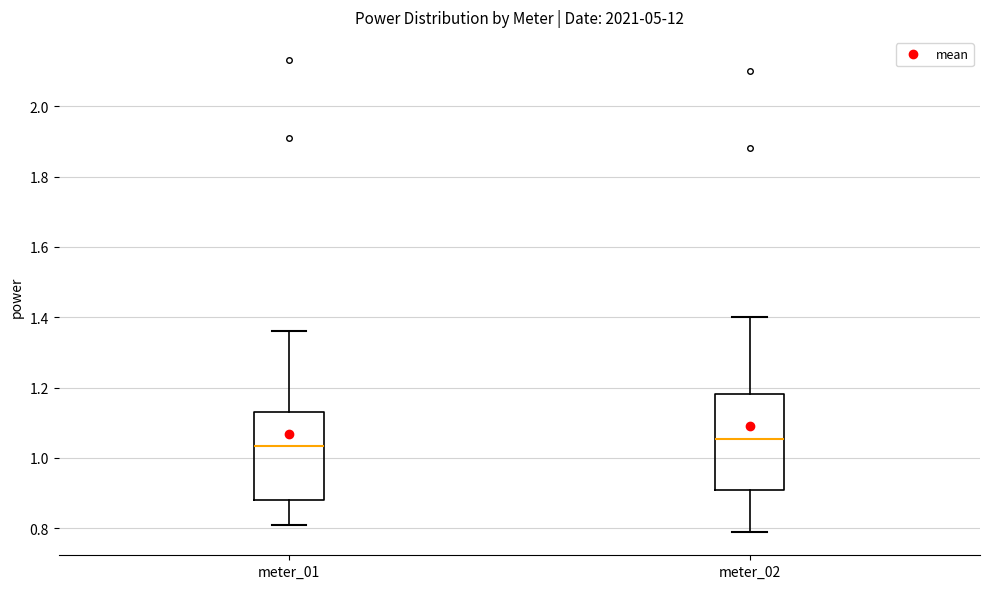

Reading left to right, read every box against the y-axis: the position of its median line, the range the box covers, and the ends of its whiskers. The values are not printed on the chart, so give them approximately, as read against the axis.

meter_01: median 1.04, box 0.88 to 1.14, whiskers 0.82 to 1.36
meter_02: median 1.06, box 0.90 to 1.18, whiskers 0.80 to 1.40